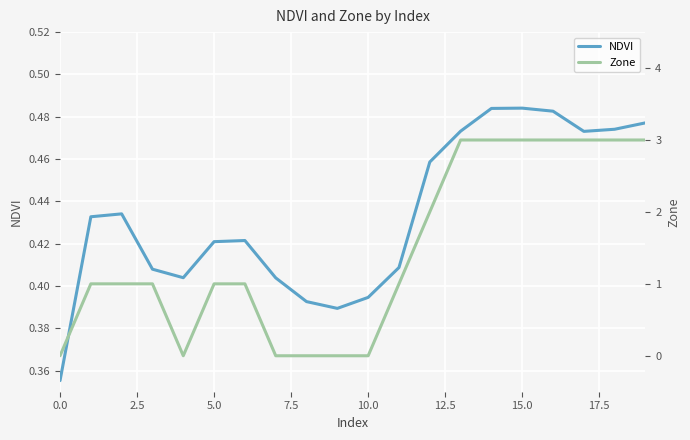

How many lines are shown in the chart?

2